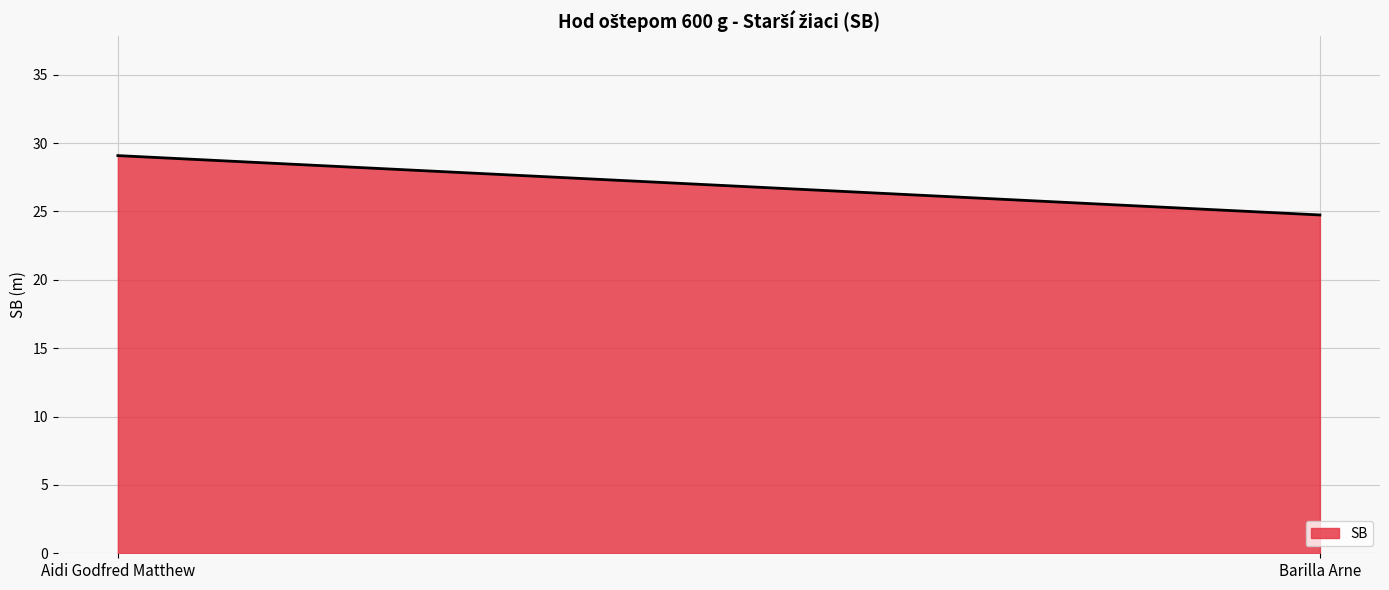

True or false: the data shows 5.5 at Barilla Arne.

False